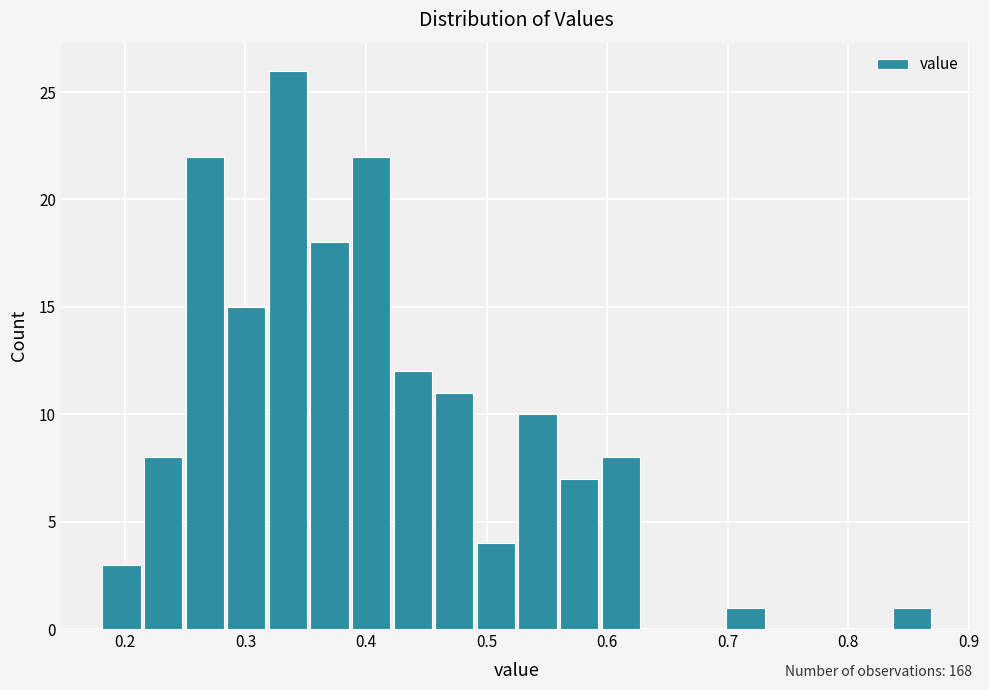

Read against the x-axis, roughly where is the centre of the tallest bar?

0.34